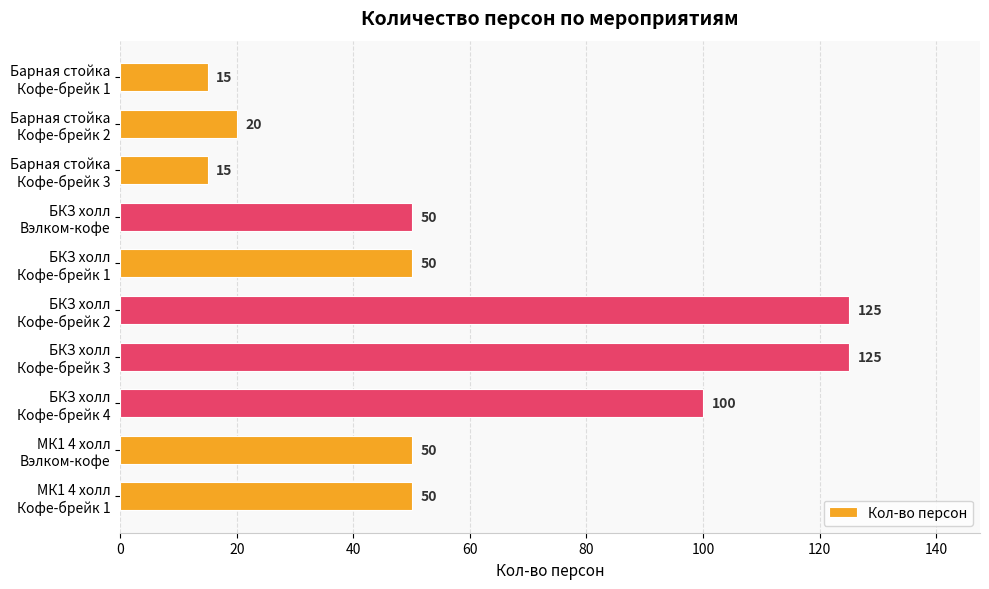

What is the value of the 8th bar from the top?

100